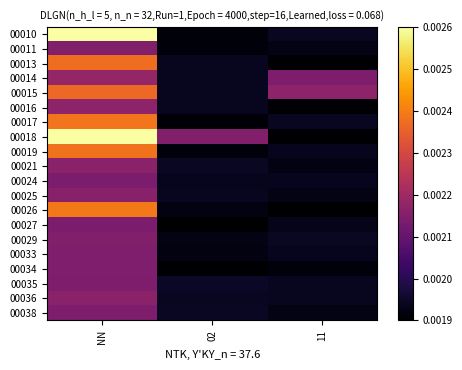

Reading left to right, transcribe all the data shown in this chart.

00010: NN=0.0	02=0.0	11=0.0
00011: NN=0.0	02=0.0	11=0.0
00013: NN=0.0	02=0.0	11=0.0
00014: NN=0.0	02=0.0	11=0.0
00015: NN=0.0	02=0.0	11=0.0
00016: NN=0.0	02=0.0	11=0.0
00017: NN=0.0	02=0.0	11=0.0
00018: NN=0.0	02=0.0	11=0.0
00019: NN=0.0	02=0.0	11=0.0
00021: NN=0.0	02=0.0	11=0.0
00024: NN=0.0	02=0.0	11=0.0
00025: NN=0.0	02=0.0	11=0.0
00026: NN=0.0	02=0.0	11=0.0
00027: NN=0.0	02=0.0	11=0.0
00029: NN=0.0	02=0.0	11=0.0
00033: NN=0.0	02=0.0	11=0.0
00034: NN=0.0	02=0.0	11=0.0
00035: NN=0.0	02=0.0	11=0.0
00036: NN=0.0	02=0.0	11=0.0
00038: NN=0.0	02=0.0	11=0.0